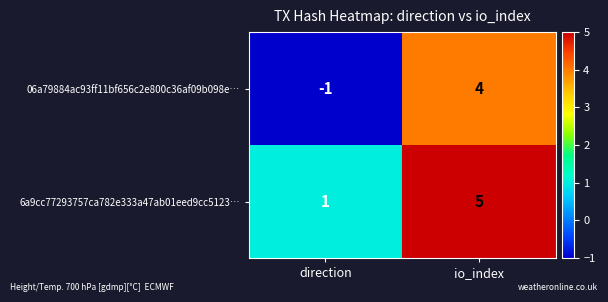

The 6a9cc77293757ca782e333a47ab01eed9cc5123… series shows 0 at direction. True or false?

False